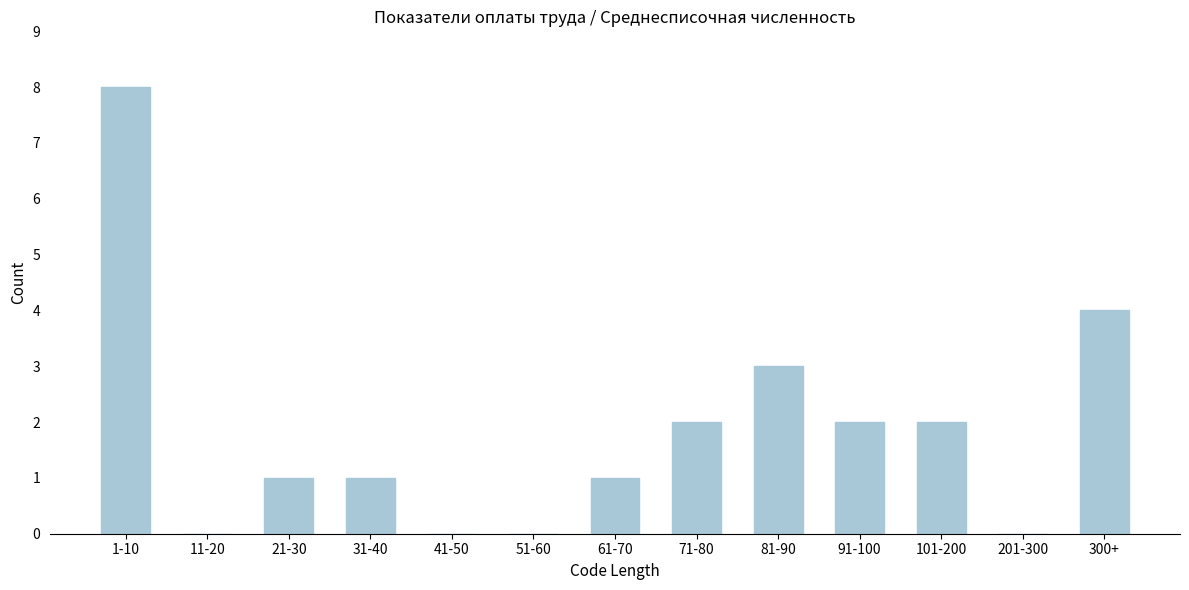

Reading right to left, extract all data points from this chart.

300+=4	201-300=0	101-200=2	91-100=2	81-90=3	71-80=2	61-70=1	51-60=0	41-50=0	31-40=1	21-30=1	11-20=0	1-10=8